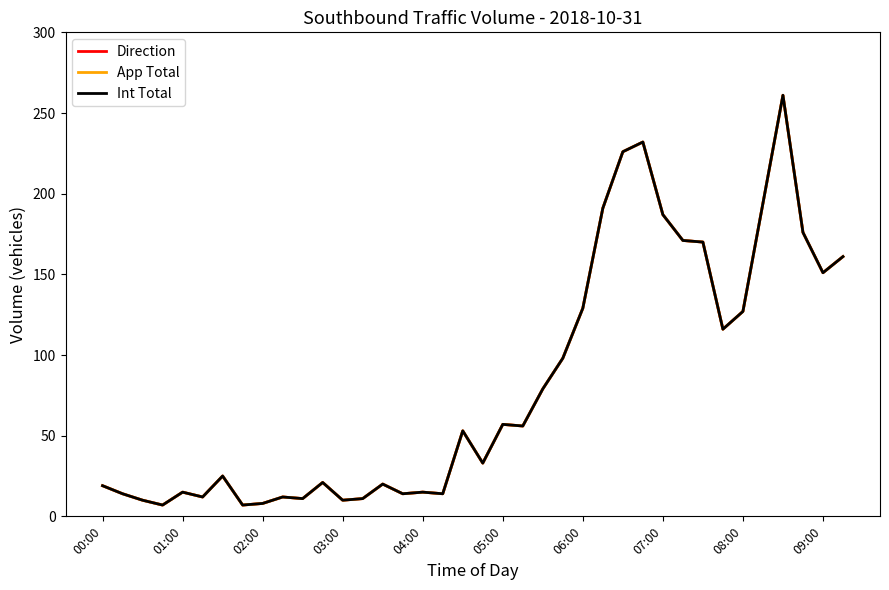

Is this an area chart (filled region under the line)?

No